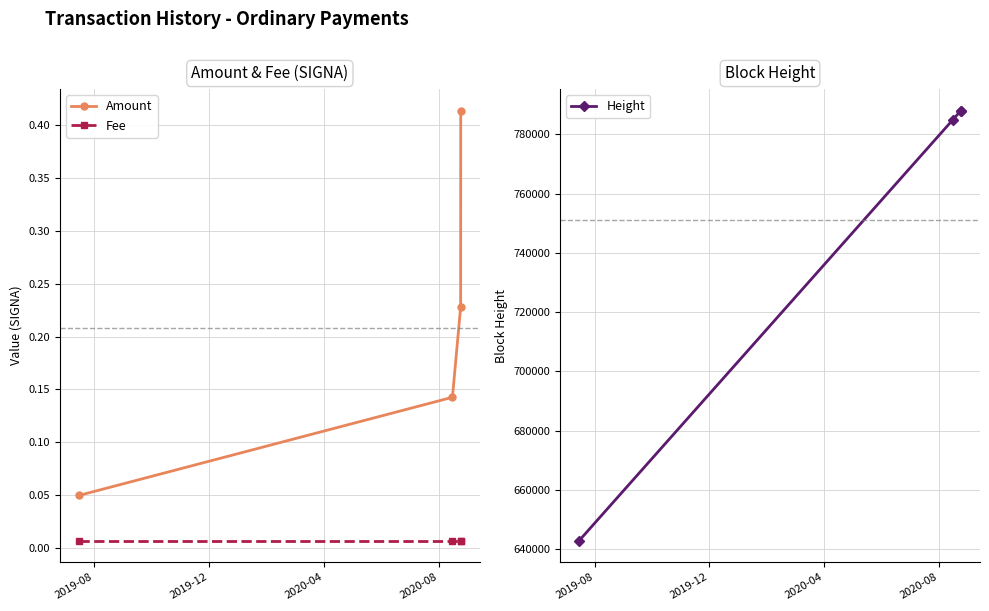

True or false: Amount and Fee intersect in this chart.

False